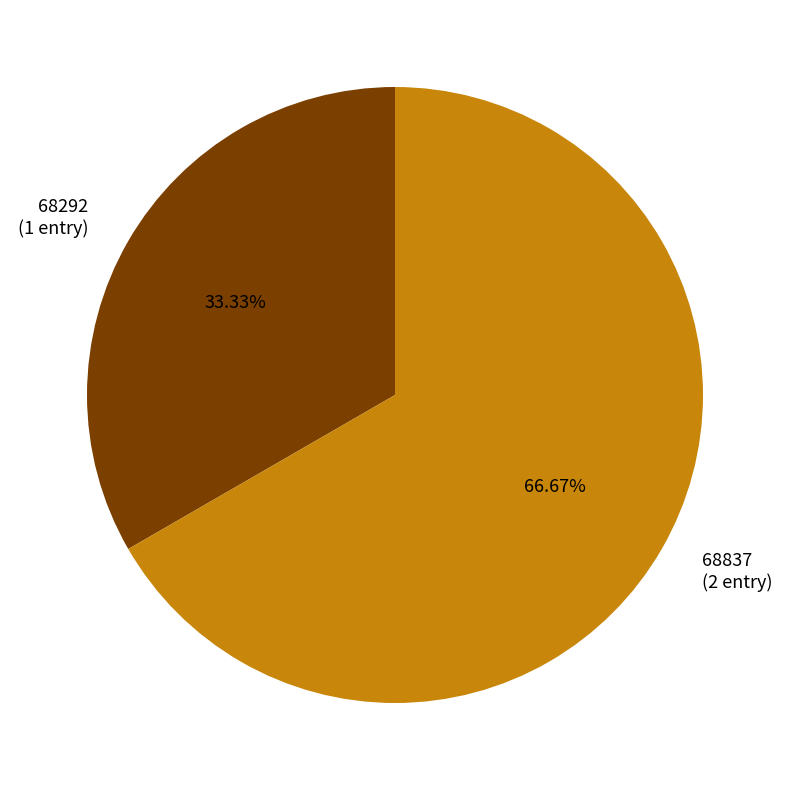

What percentage is the 68292 slice, to the nearest percent?

33%